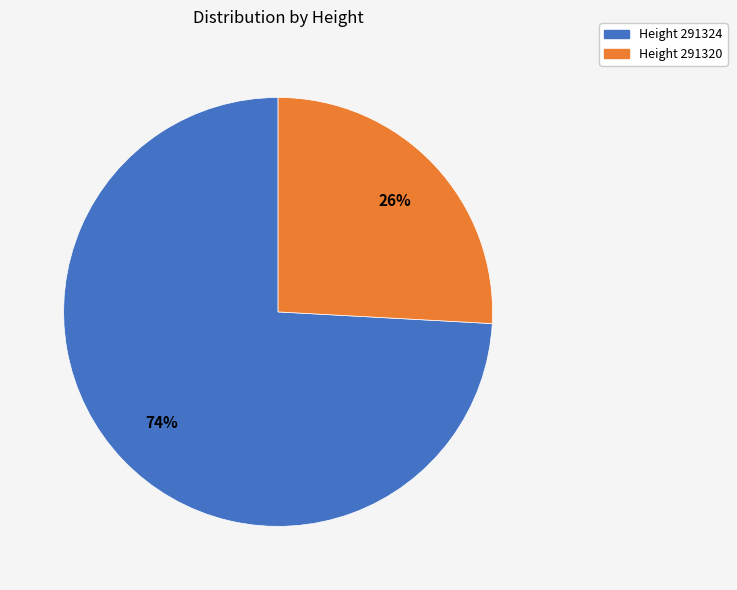

To the nearest percent, what is the average slice percentage?

50%